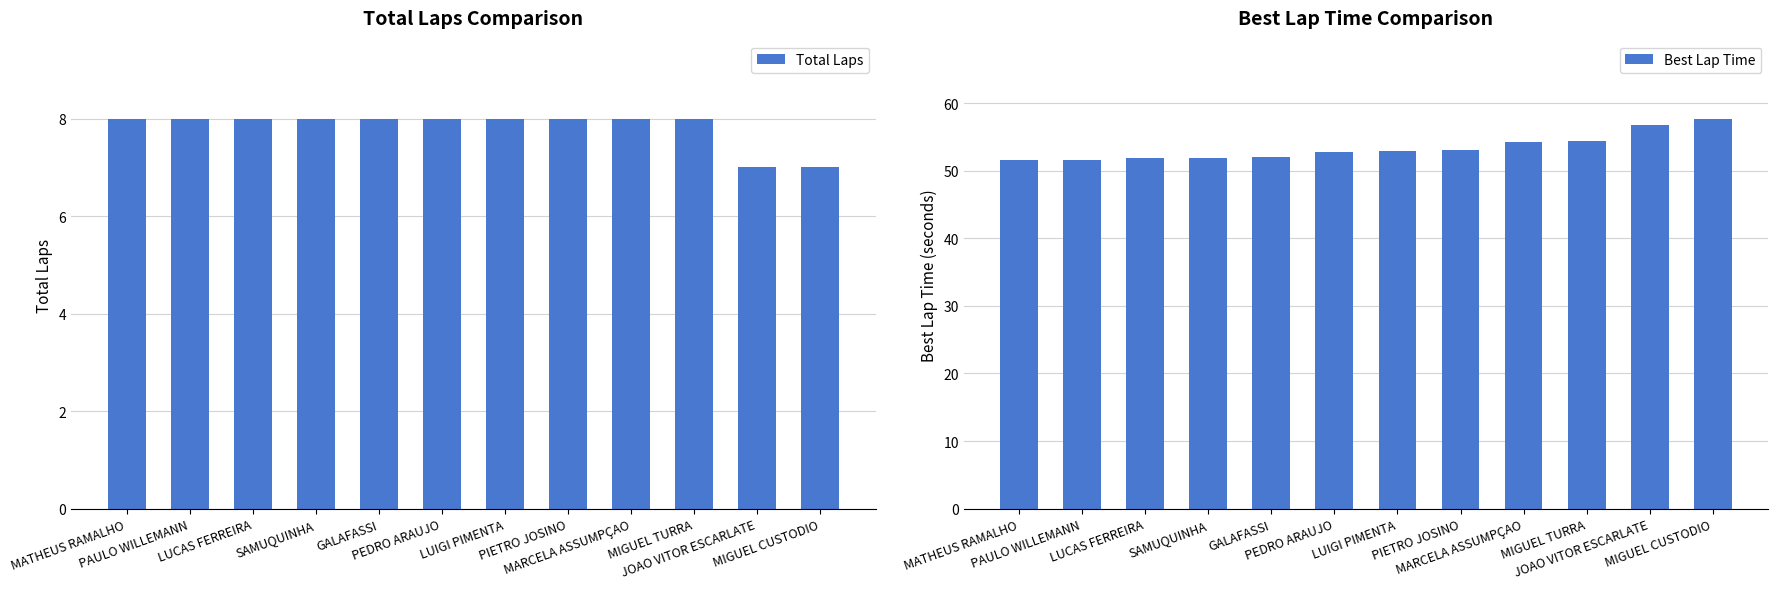

What is the label of the 12th bar from the right?

MATHEUS RAMALHO